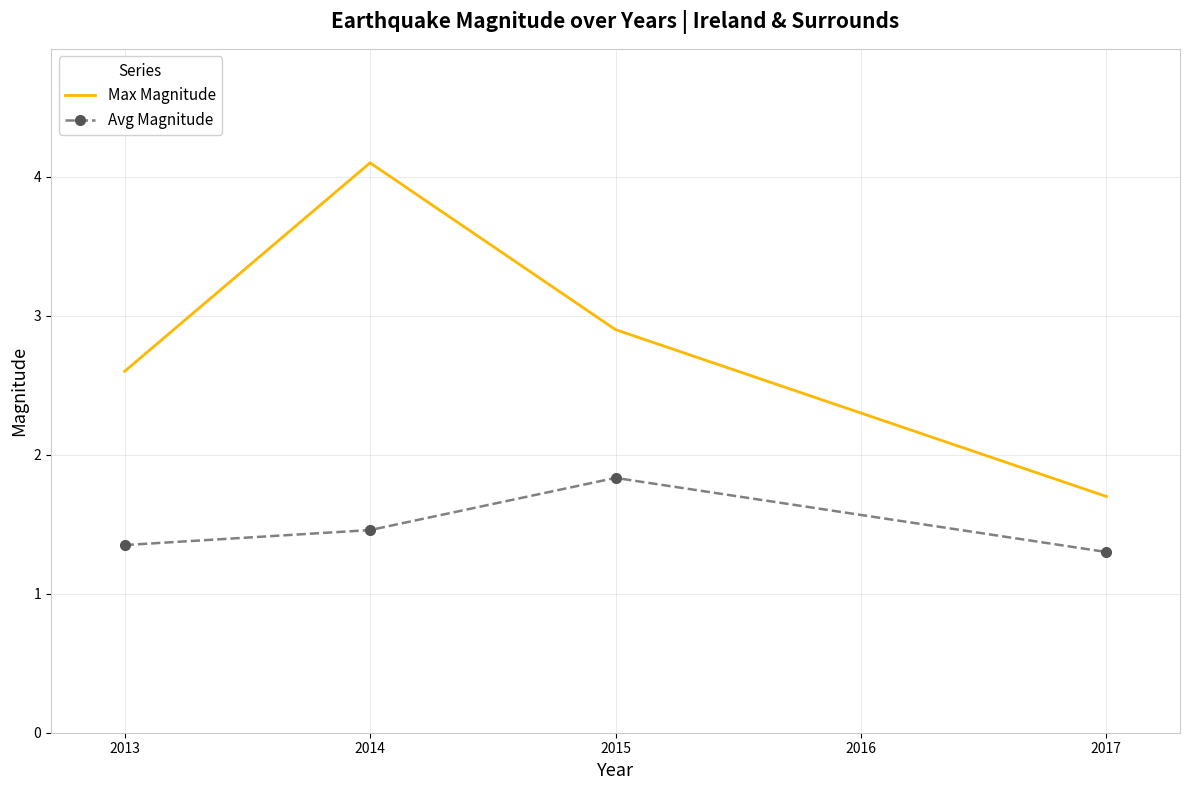

At which label does Max Magnitude reach its minimum?

2017